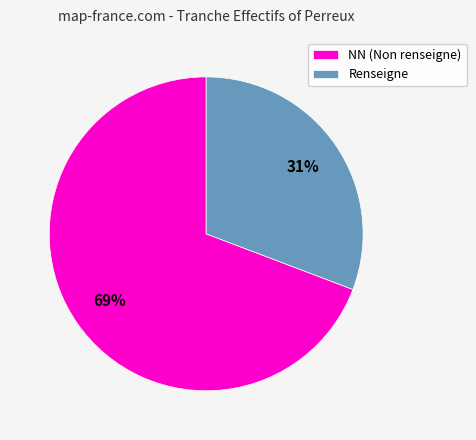

Which has a higher value, NN (Non renseigne) or Renseigne?

NN (Non renseigne)